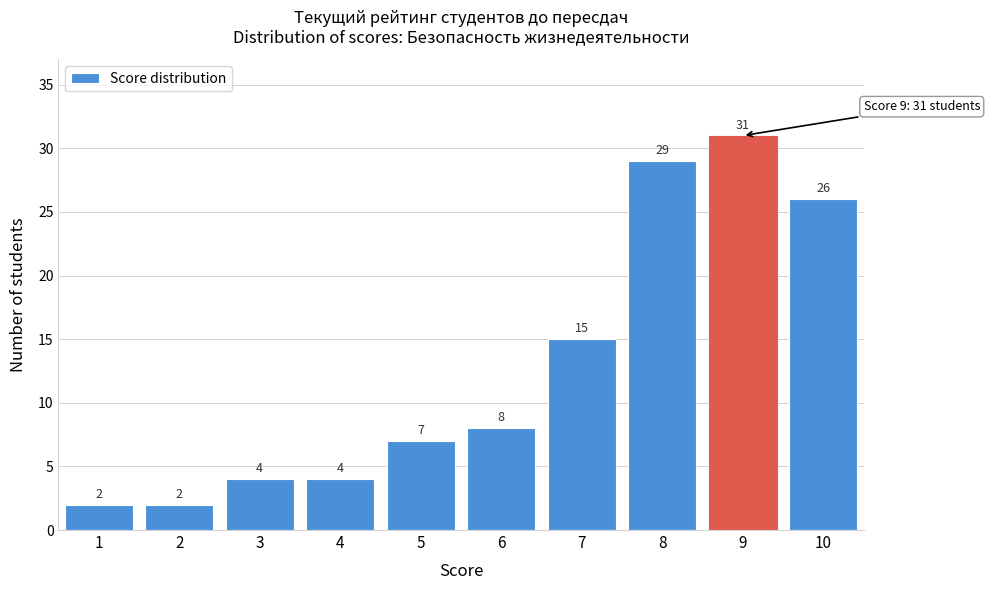

Reading left to right, list all the values displayed in this chart.

1=2	2=2	3=4	4=4	5=7	6=8	7=15	8=29	9=31	10=26